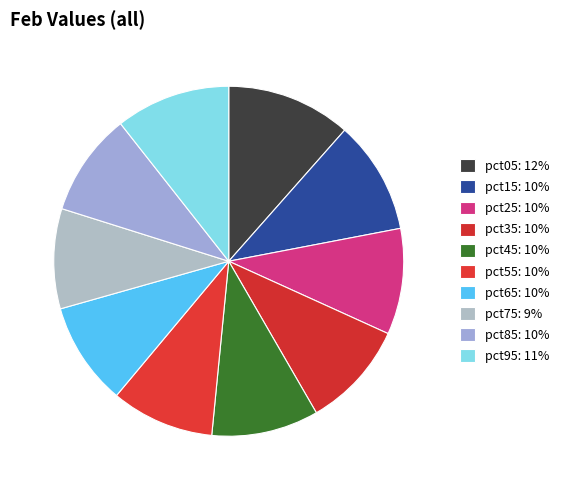

To the nearest percent, what percentage of the pie is pct05?

12%